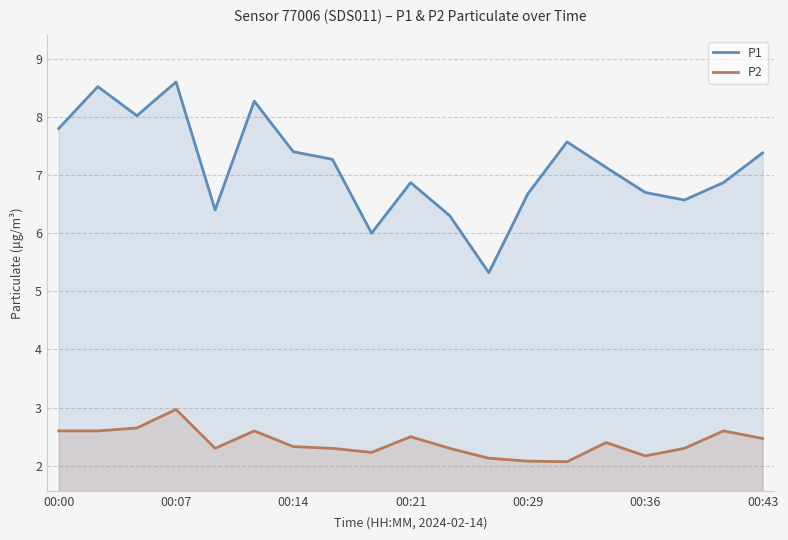

The value of P1 at 00:43 is 7.4. True or false?

True